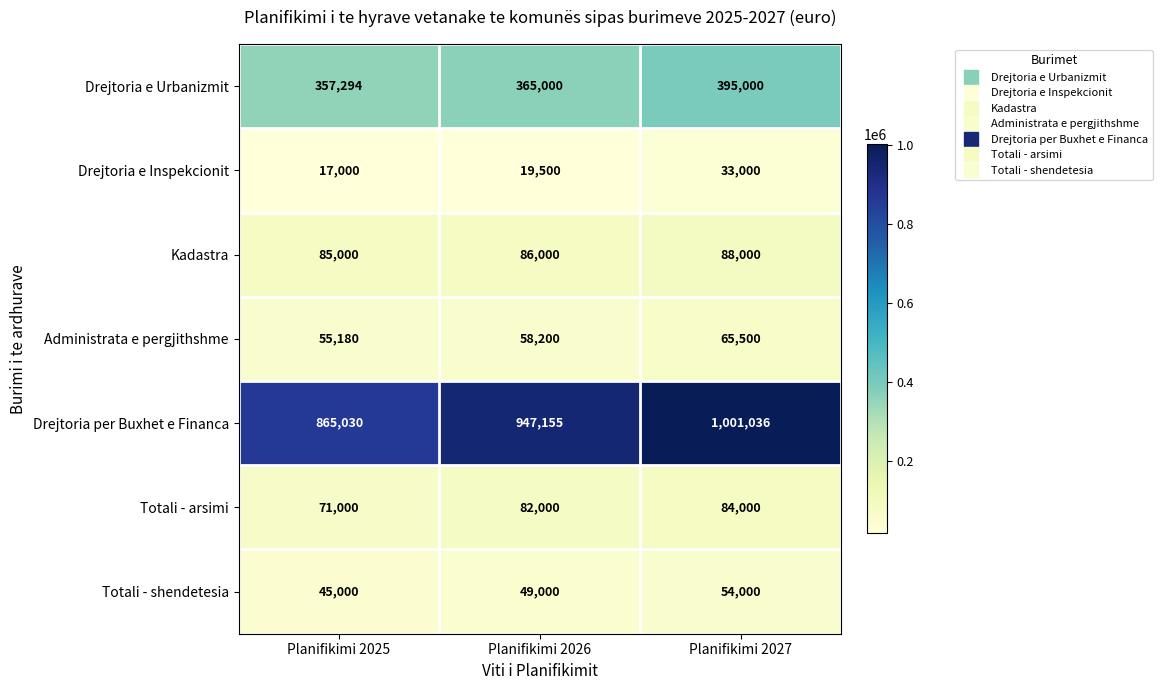

Rank the categories by Totali - arsimi value from lowest to highest.

Planifikimi 2025, Planifikimi 2026, Planifikimi 2027